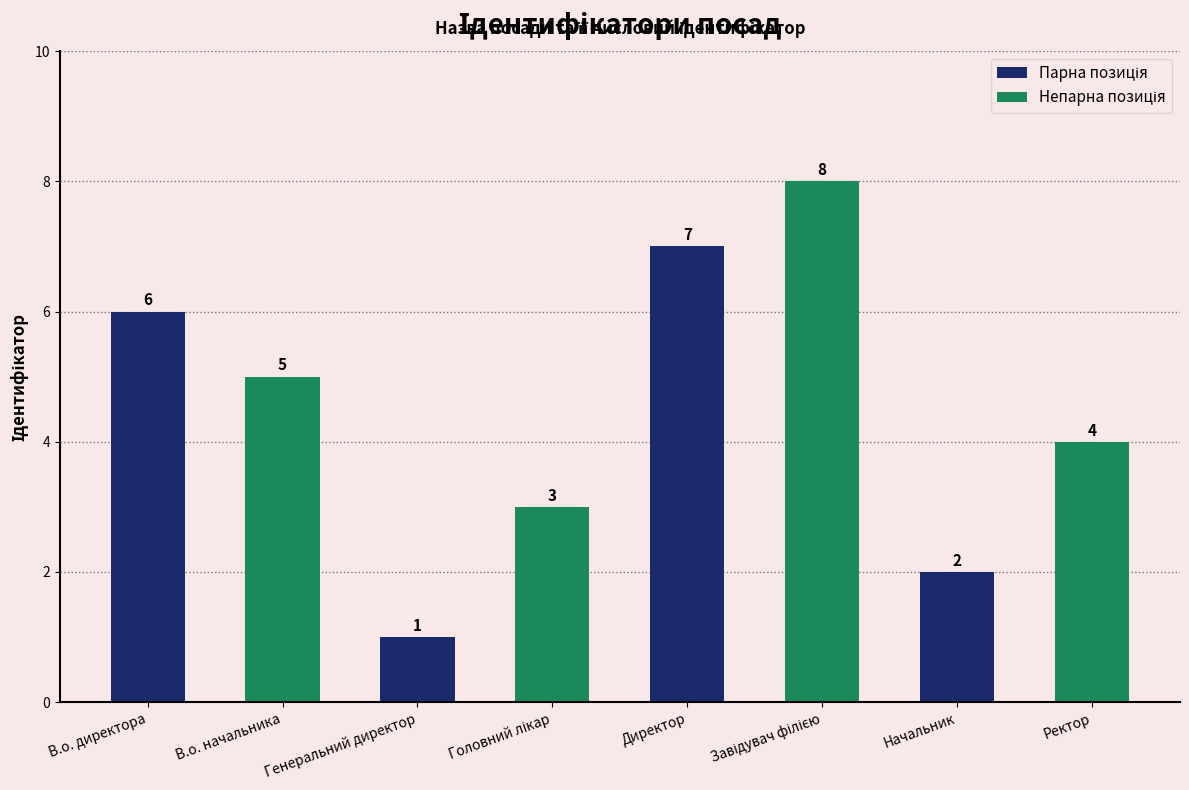

How many values are between 3 and 7?

5